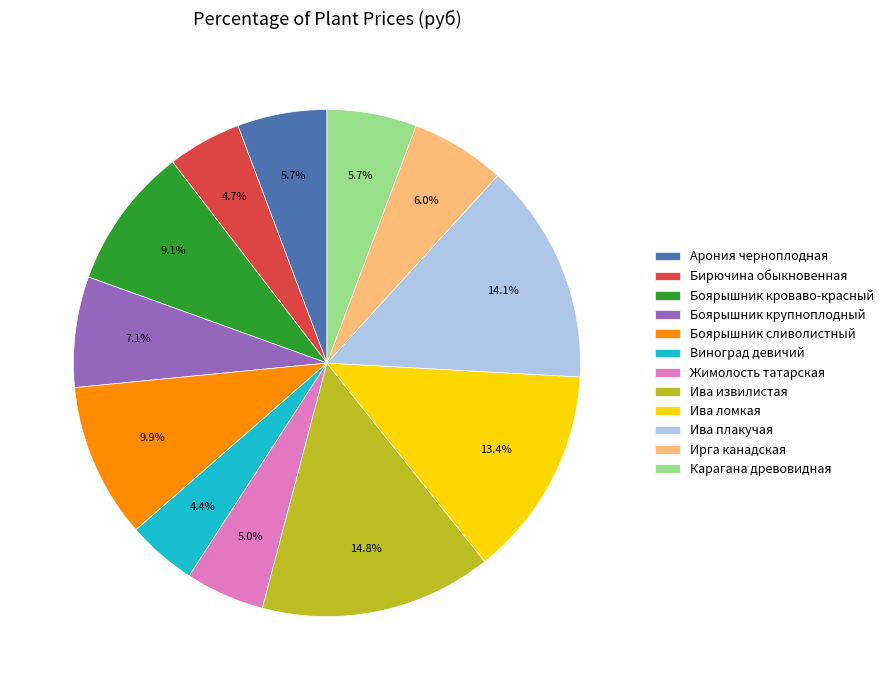

To the nearest percent, what portion does Арония черноплодная represent?

6%